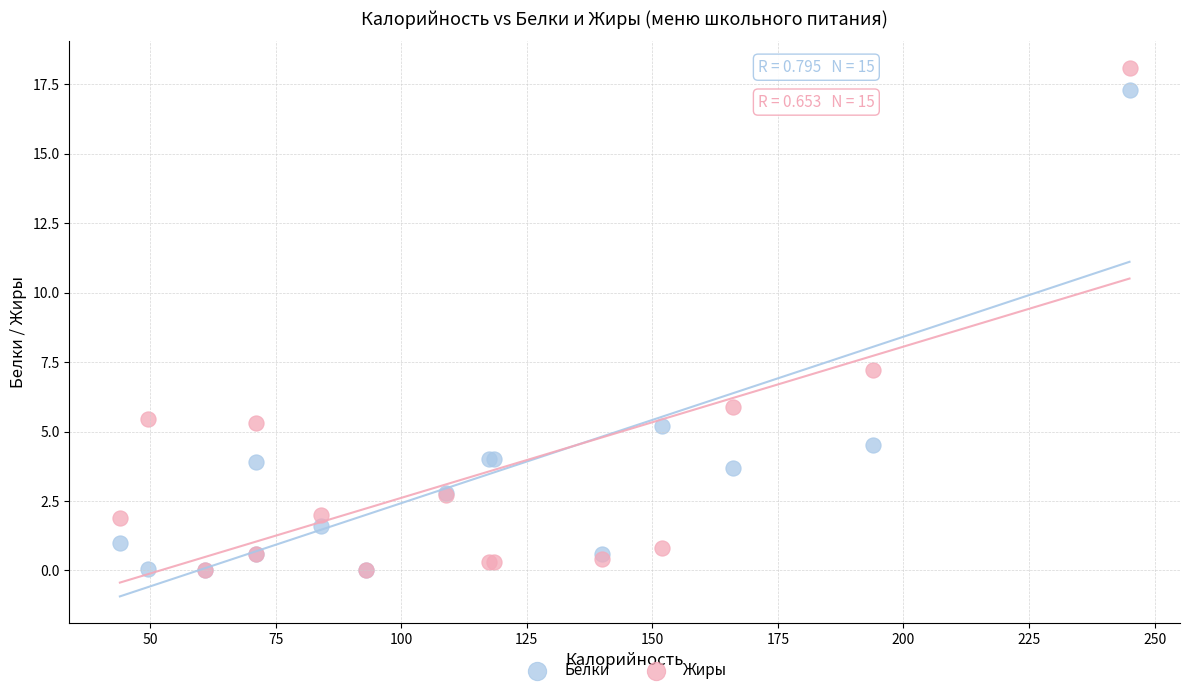

In the Белки series, what Y value is closest to 8?

5.2